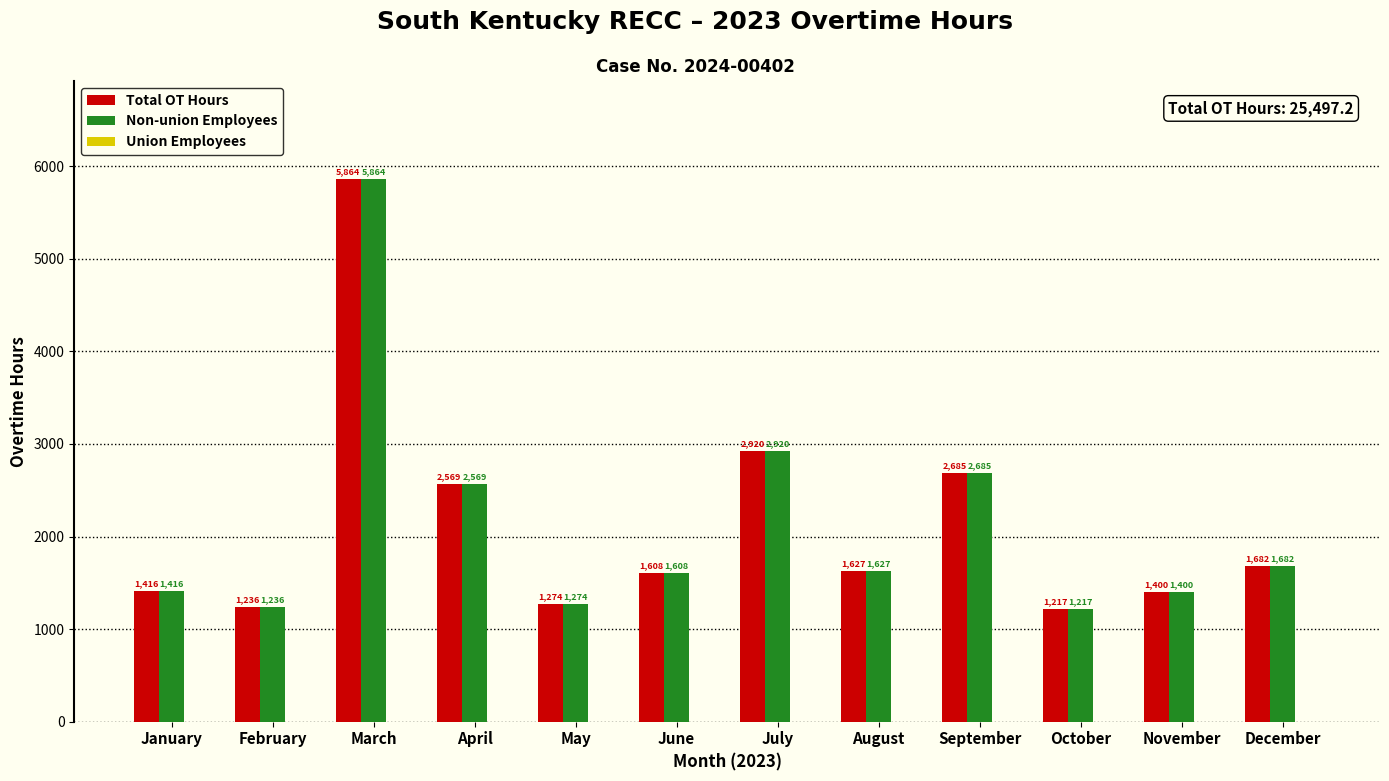

What is the average value of the Non-union Employees series?

2124.8